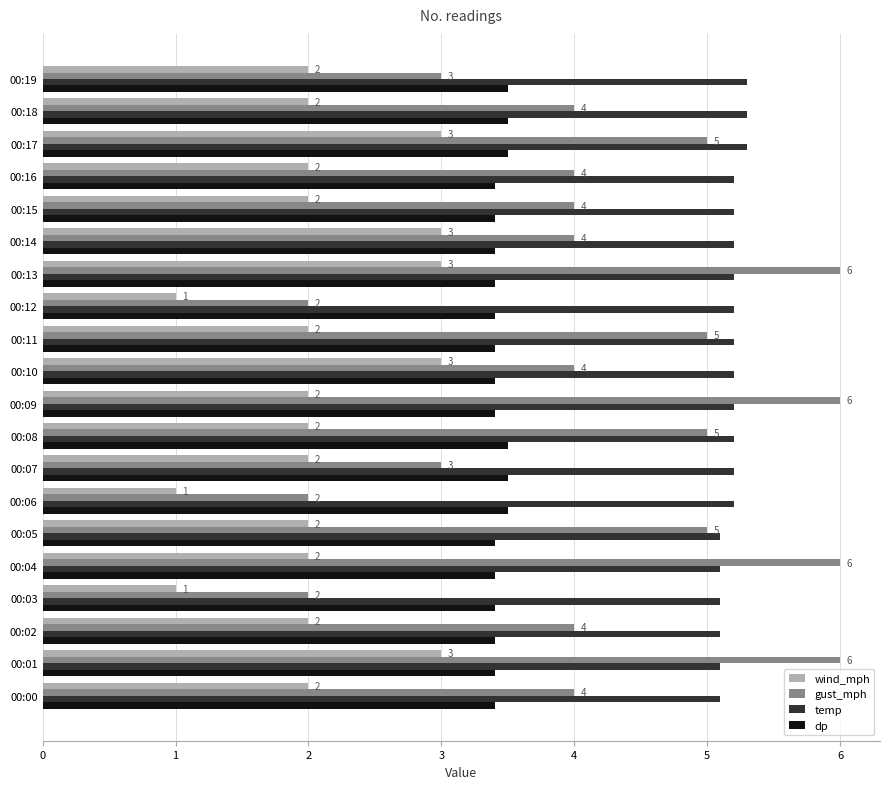

What is the greatest value displayed?

6.0